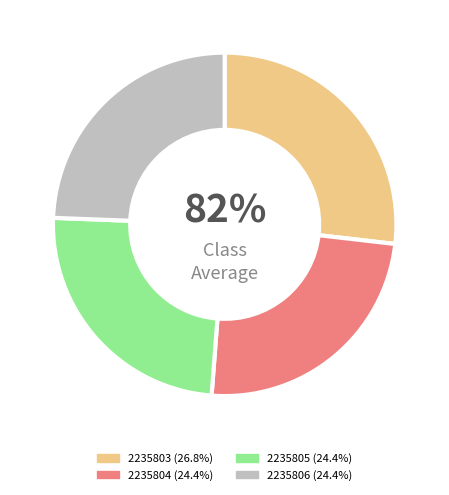

How many segments does this pie chart have?

4